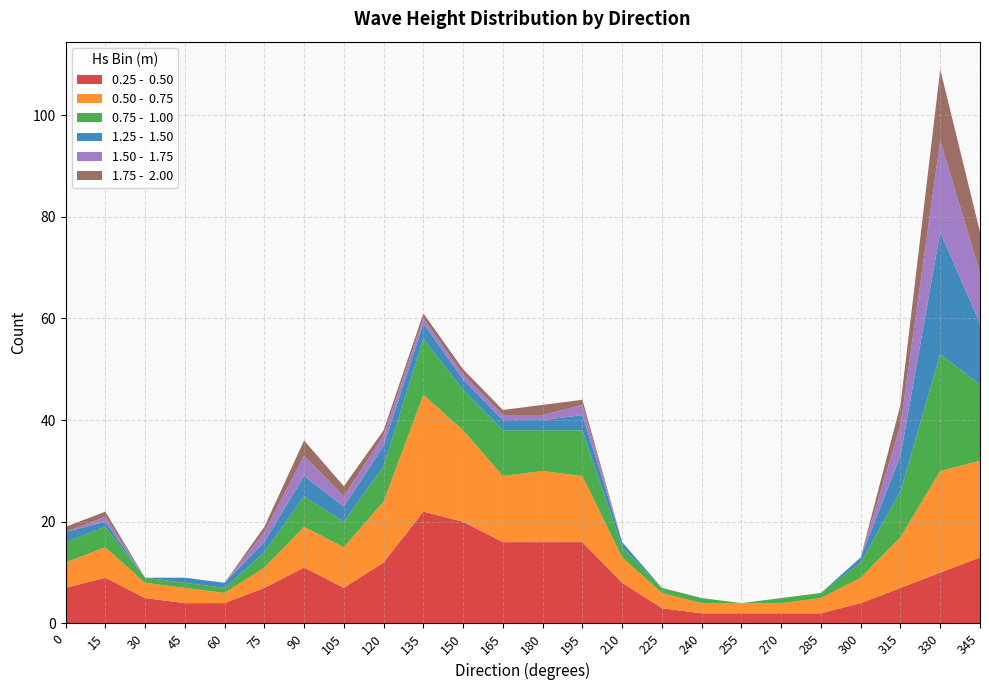

Reading left to right, transcribe all the data shown in this chart.

0.25 -  0.50: 0=7	15=9	30=5	45=4	60=4	75=7	90=11	105=7	120=12	135=22	150=20	165=16	180=16	195=16	210=8	225=3	240=2	255=2	270=2	285=2	300=4	315=7	330=10	345=13
0.50 -  0.75: 0=5	15=6	30=3	45=3	60=2	75=4	90=8	105=8	120=12	135=23	150=18	165=13	180=14	195=13	210=5	225=3	240=2	255=2	270=2	285=3	300=5	315=10	330=20	345=19
0.75 -  1.00: 0=4	15=4	30=1	45=1	60=1	75=3	90=6	105=5	120=7	135=11	150=8	165=9	180=8	195=9	210=2	225=1	240=1	255=0	270=1	285=1	300=3	315=9	330=23	345=15
1.25 -  1.50: 0=2	15=1	30=0	45=1	60=1	75=2	90=4	105=3	120=4	135=3	150=2	165=2	180=2	195=3	210=1	225=0	240=0	255=0	270=0	285=0	300=1	315=7	330=24	345=12
1.50 -  1.75: 0=0	15=1	30=0	45=0	60=0	75=2	90=4	105=2	120=2	135=1	150=1	165=1	180=1	195=2	210=0	225=0	240=0	255=0	270=0	285=0	300=0	315=6	330=18	345=10
1.75 -  2.00: 0=1	15=1	30=0	45=0	60=0	75=1	90=3	105=2	120=1	135=1	150=1	165=1	180=2	195=1	210=0	225=0	240=0	255=0	270=0	285=0	300=0	315=4	330=14	345=8